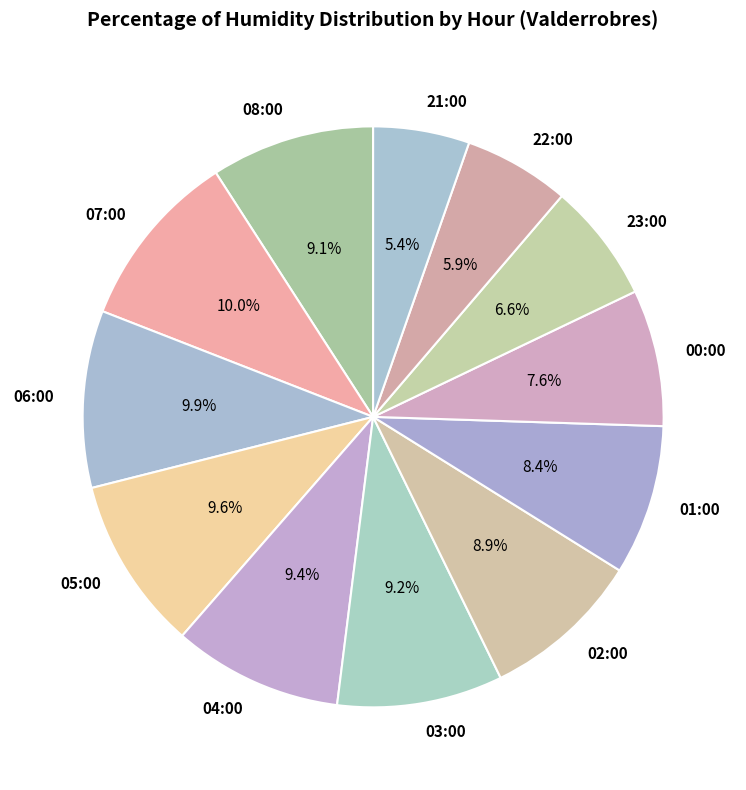

Count the number of slices in the pie.

12